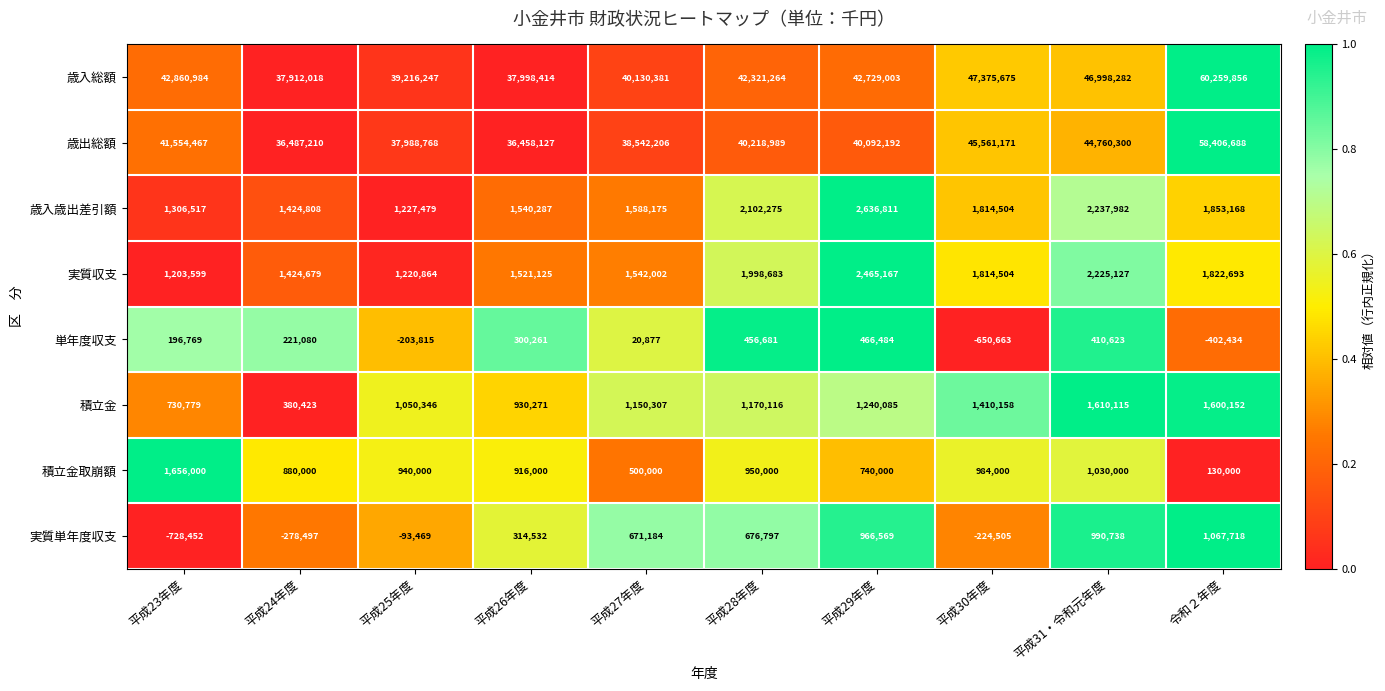

At how many categories does at least one series exceed 0?

10